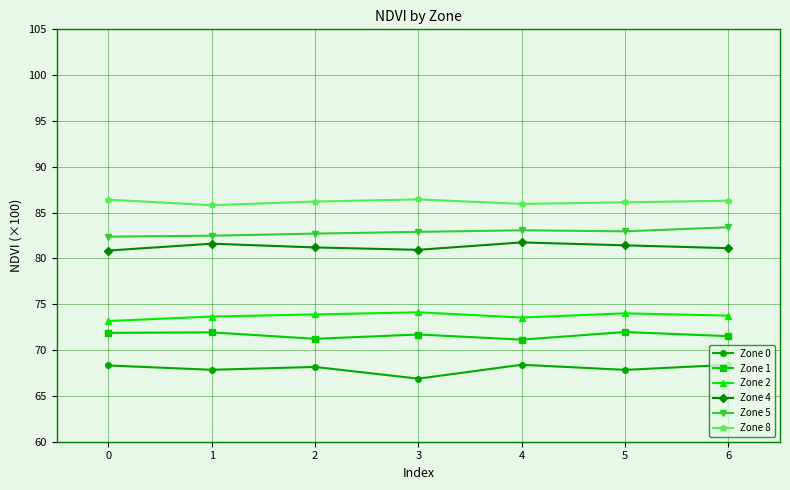

What is the maximum value shown in the chart?

86.4